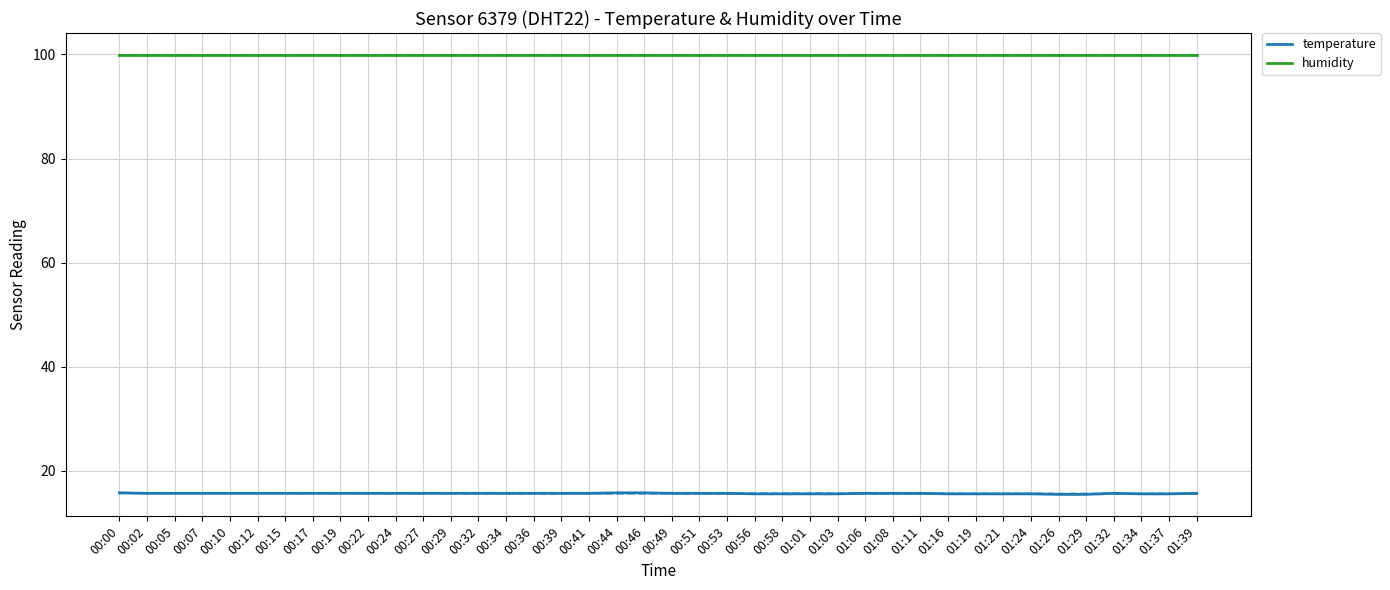

Does the chart display data point markers on the line(s)?

No